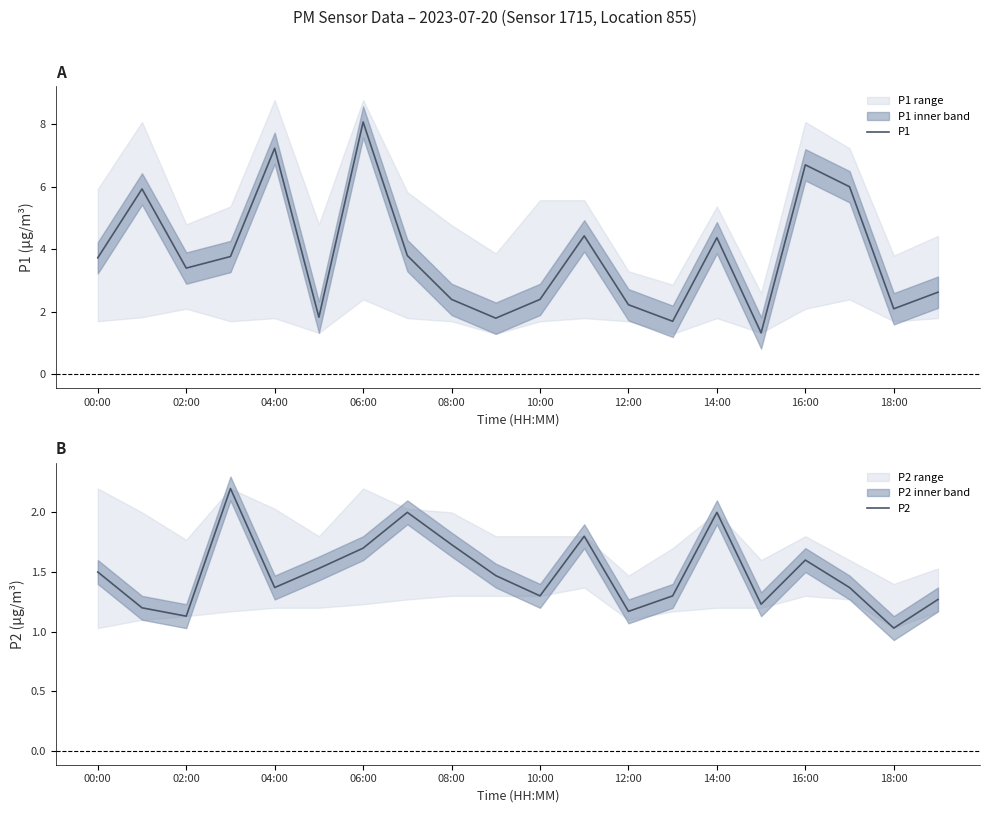

What is the minimum value for P1?

1.3